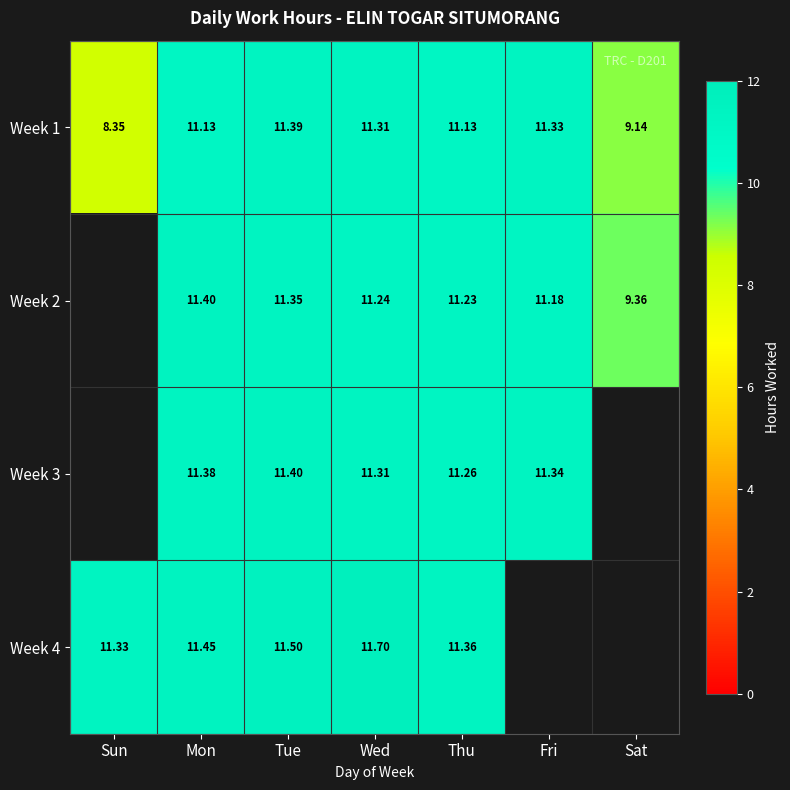

Is the value of Week 4 at Wed greater than the value of Week 1 at Thu?

Yes